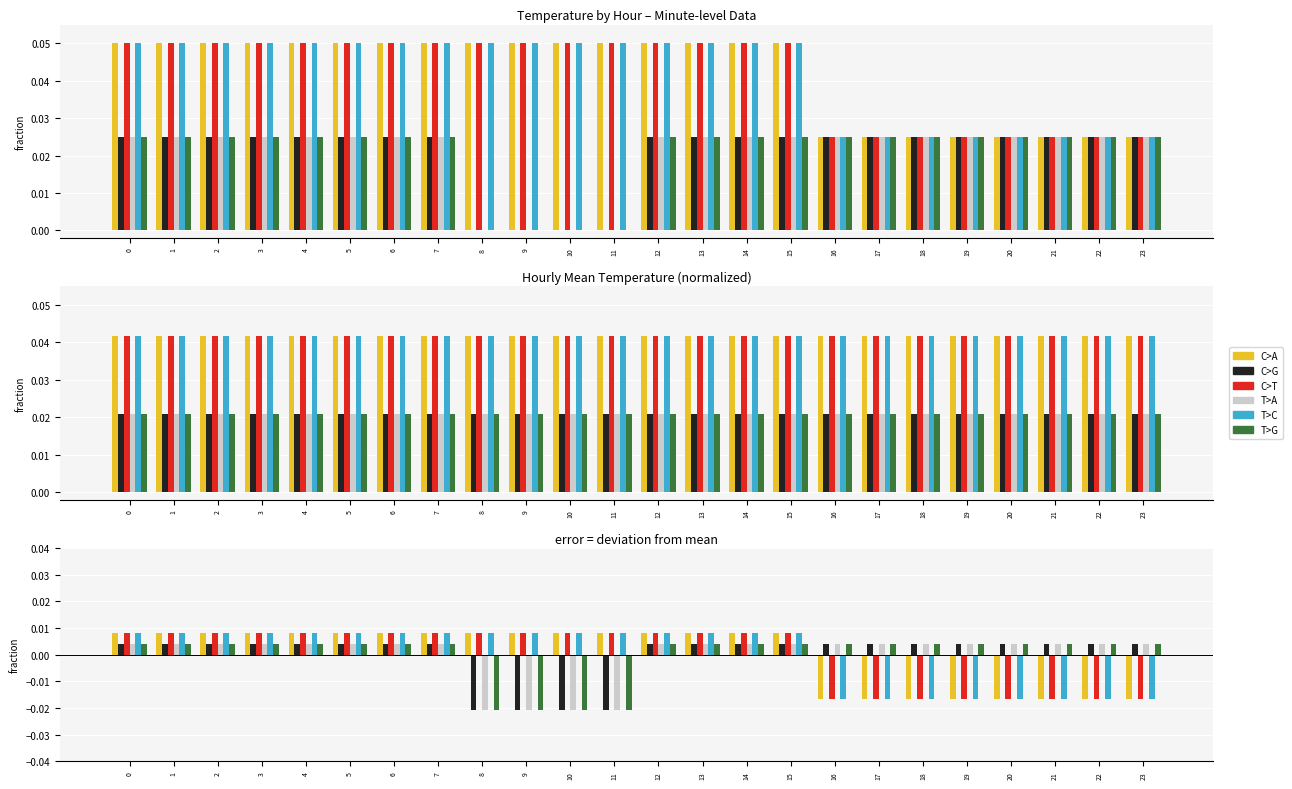

At which label does C>T reach its minimum?

16